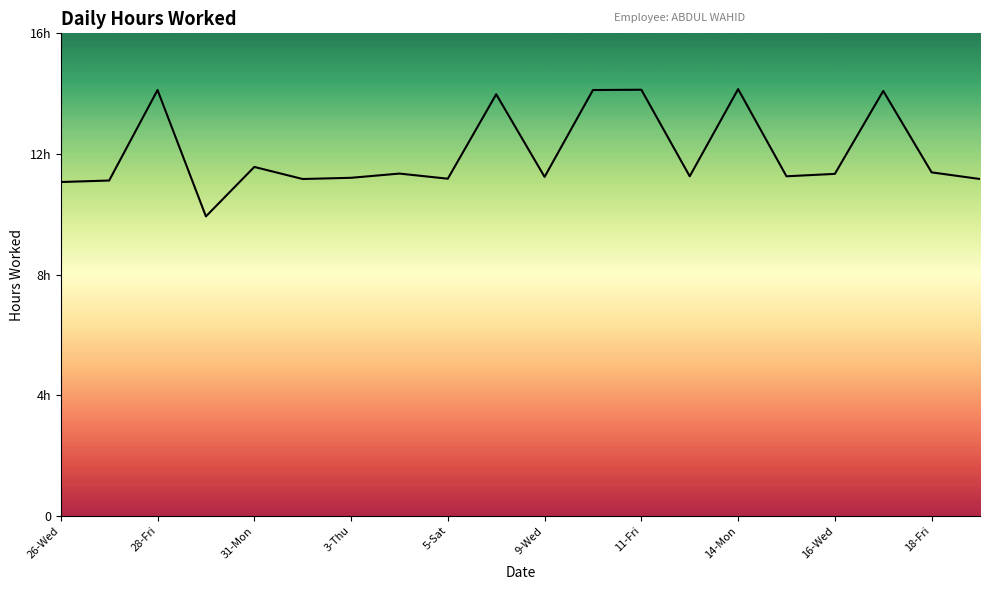

Reading left to right, transcribe all the data shown in this chart.

11.1	11.1	14.1	9.9	11.6	11.2	11.2	11.3	11.2	14.0	11.2	14.1	14.1	11.3	14.2	11.3	11.3	14.1	11.4	11.2